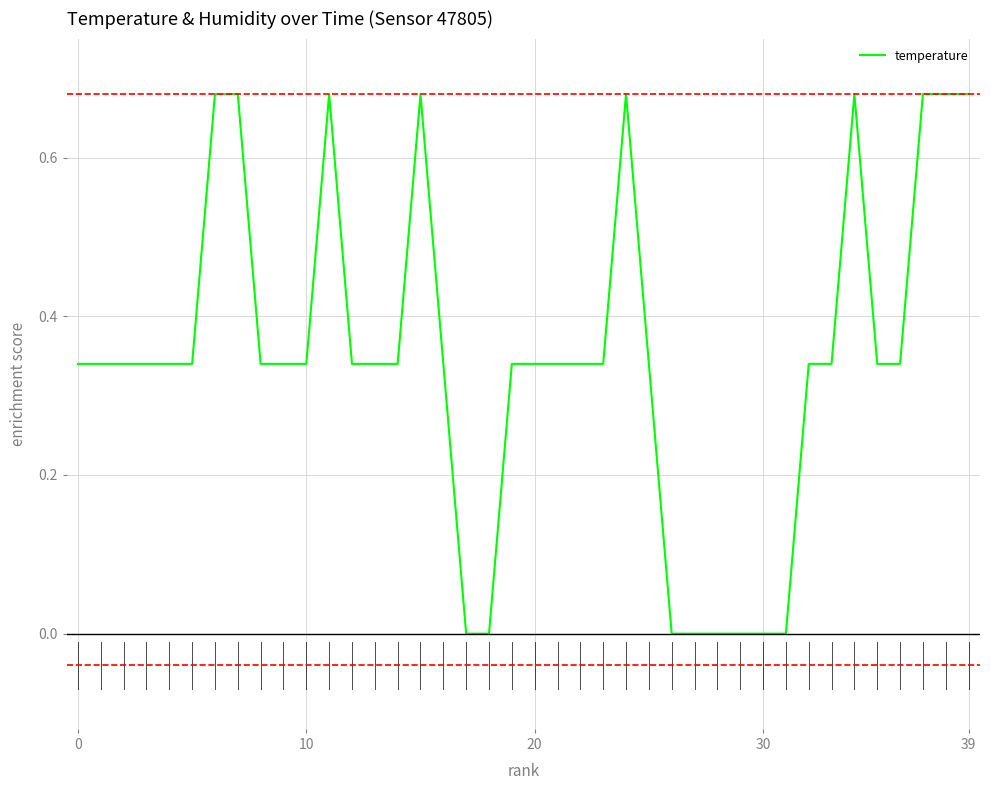

The chart shows a value of 0.4 at 30. True or false?

False